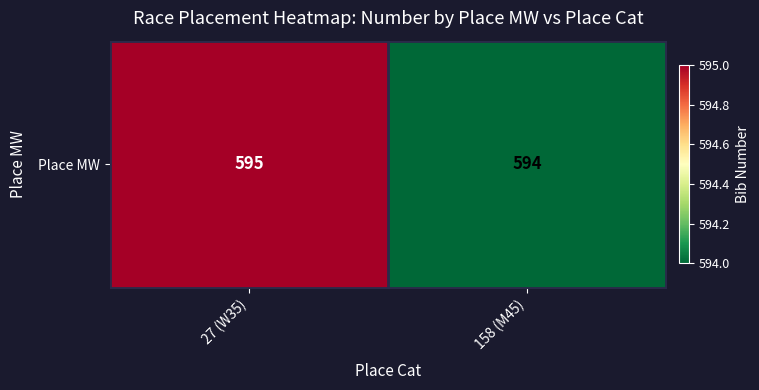

Reading right to left, extract all data points from this chart.

594	595